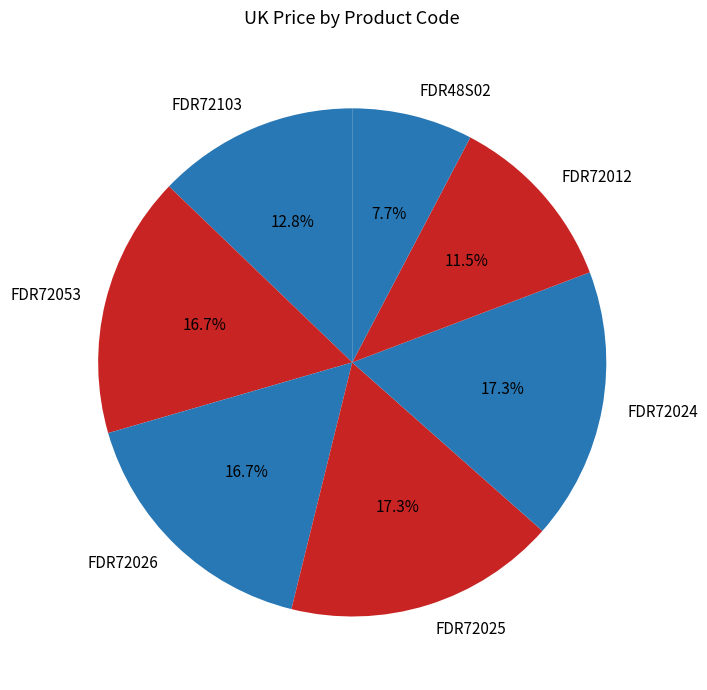

Which has a higher value, FDR48S02 or FDR72012?

FDR72012